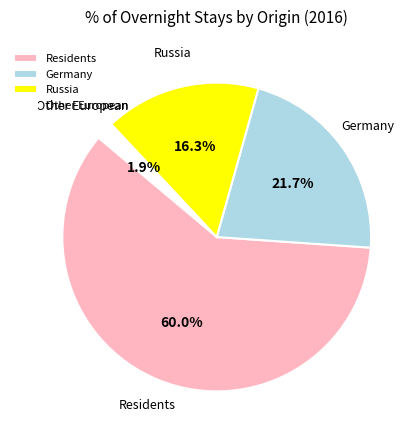

Rank the categories by value from highest to lowest.

Residents, Germany, Russia, Other European